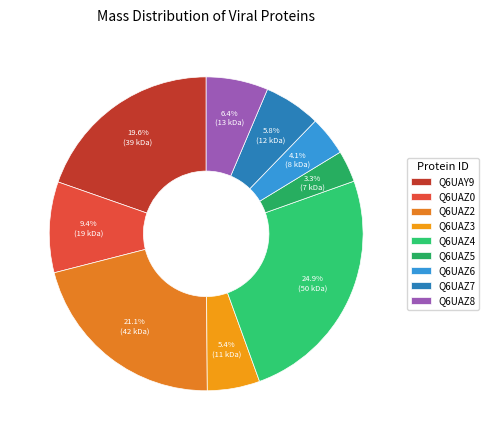

What is the smallest slice in the pie chart?

Q6UAZ5